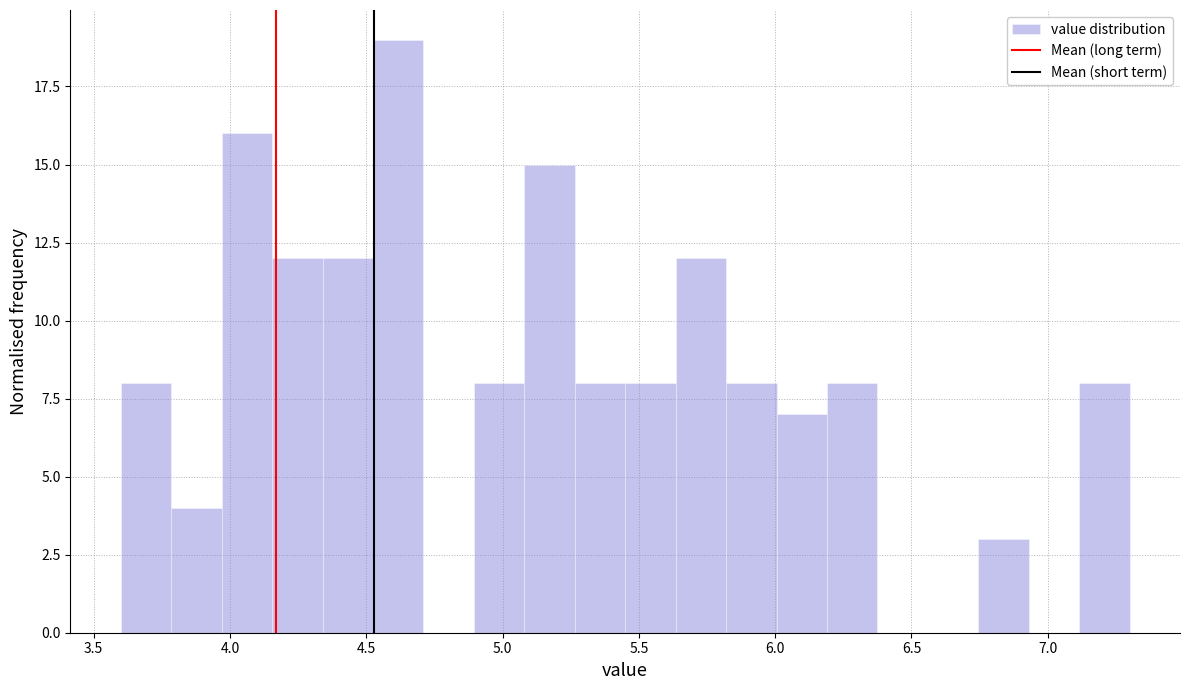

Around what value on the x-axis is the tallest bar? Give the approximate position of its centre, as read against the axis.

4.60